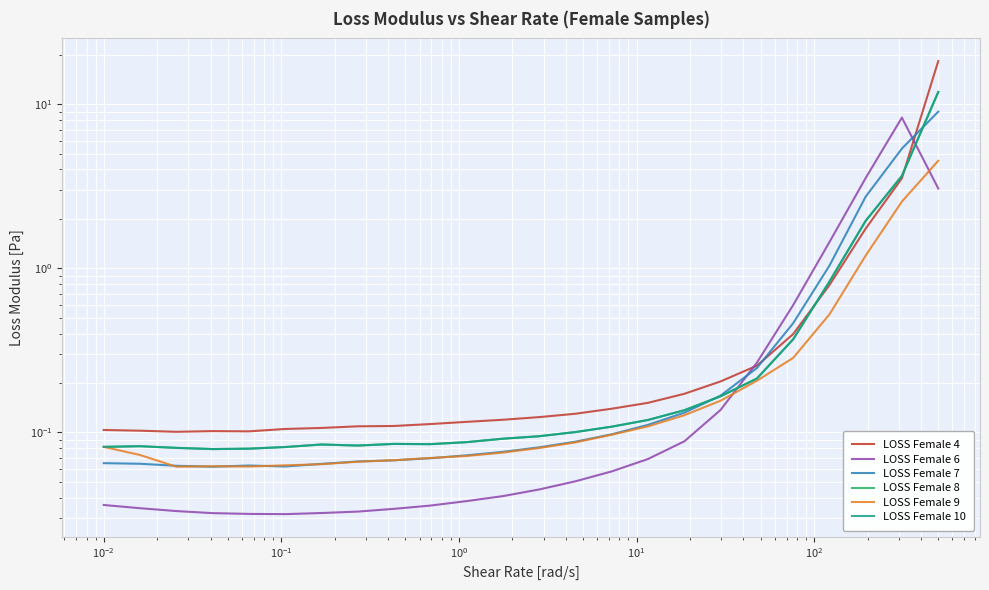

What is the difference between the maximum and minimum values in the LOSS Female 8 series?

11.8